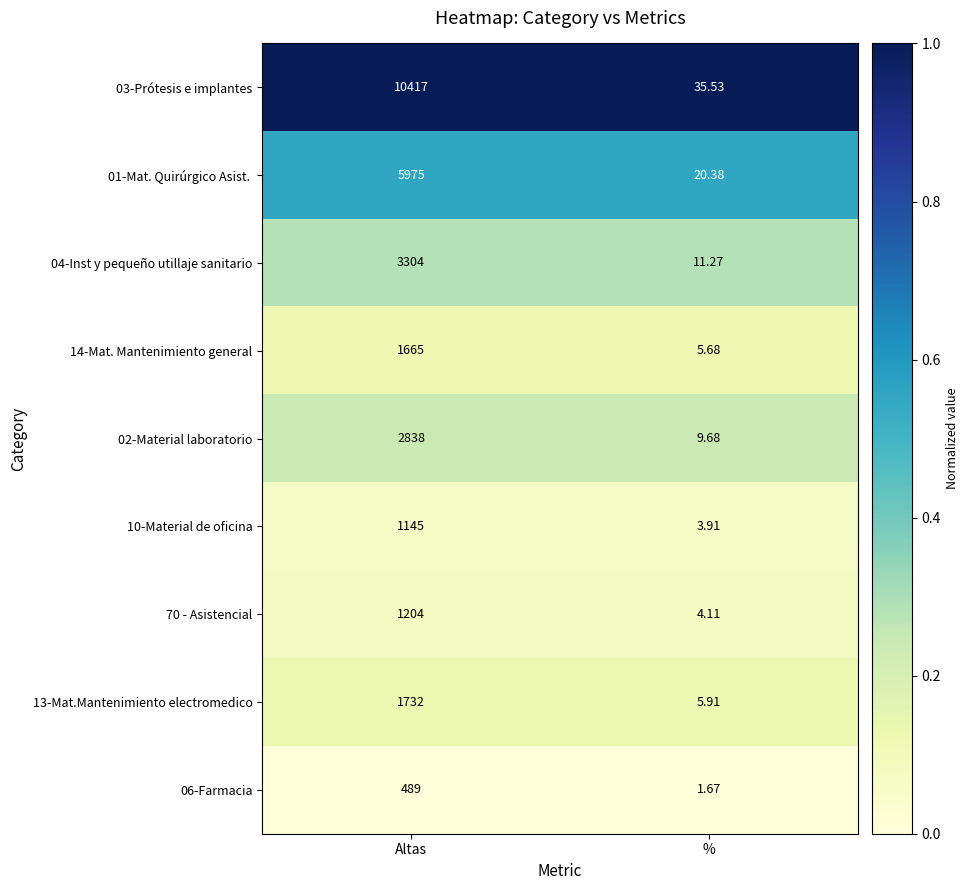

At which category is the sum across all series the highest?

Altas